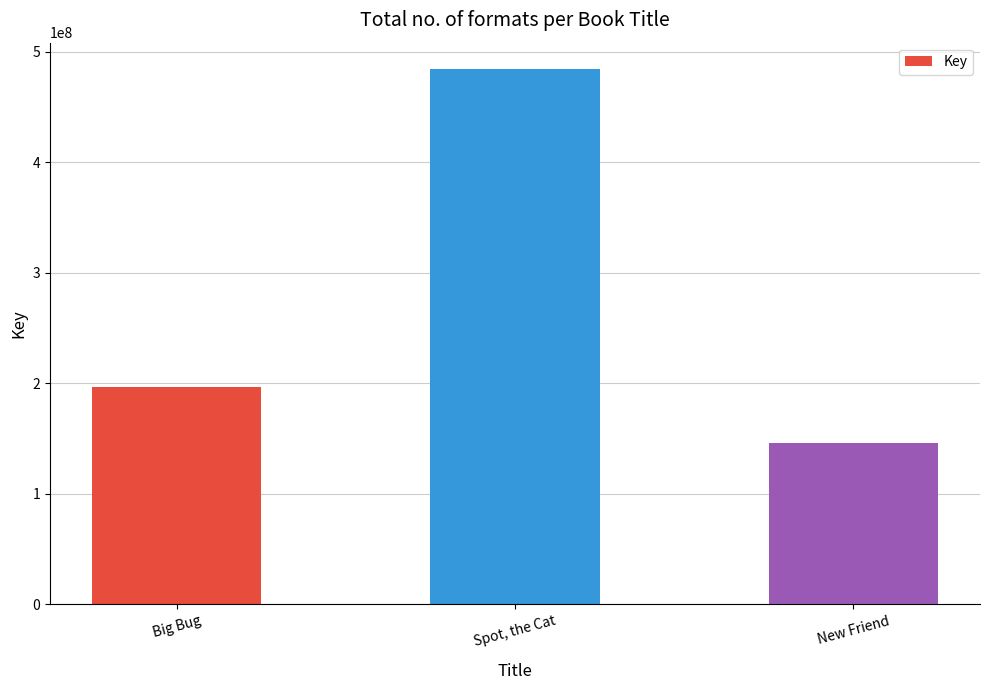

What is the maximum value shown in the chart?

484131706